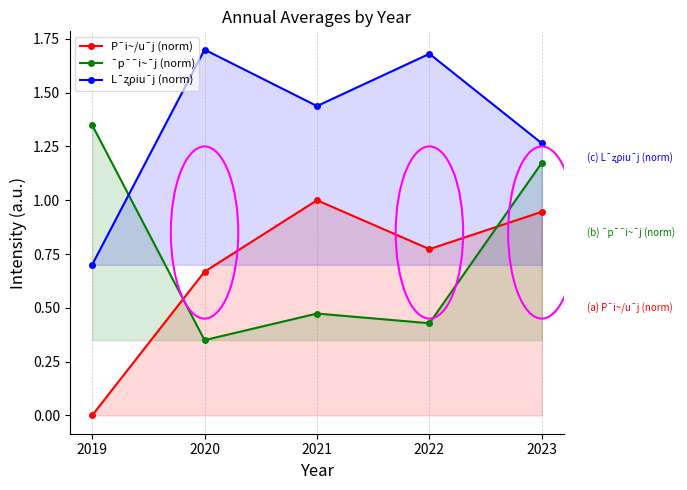

Does the chart have visible grid lines?

No